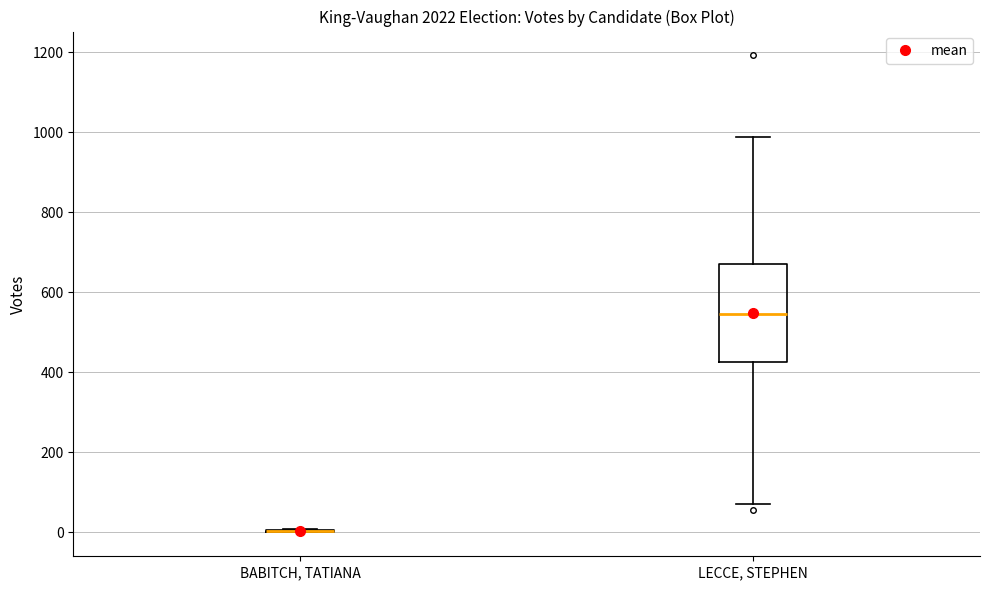

Reading left to right, transcribe this box plot: for each box, give where its median line is, the range the box spans, and where its two whiskers end, as read against the y-axis. The values are not printed on the chart, so give them approximately, as read against the axis.

BABITCH, TATIANA: box collapsed to a line at 0, whiskers 0 to 0
LECCE, STEPHEN: median 540, box 420 to 680, whiskers 80 to 980